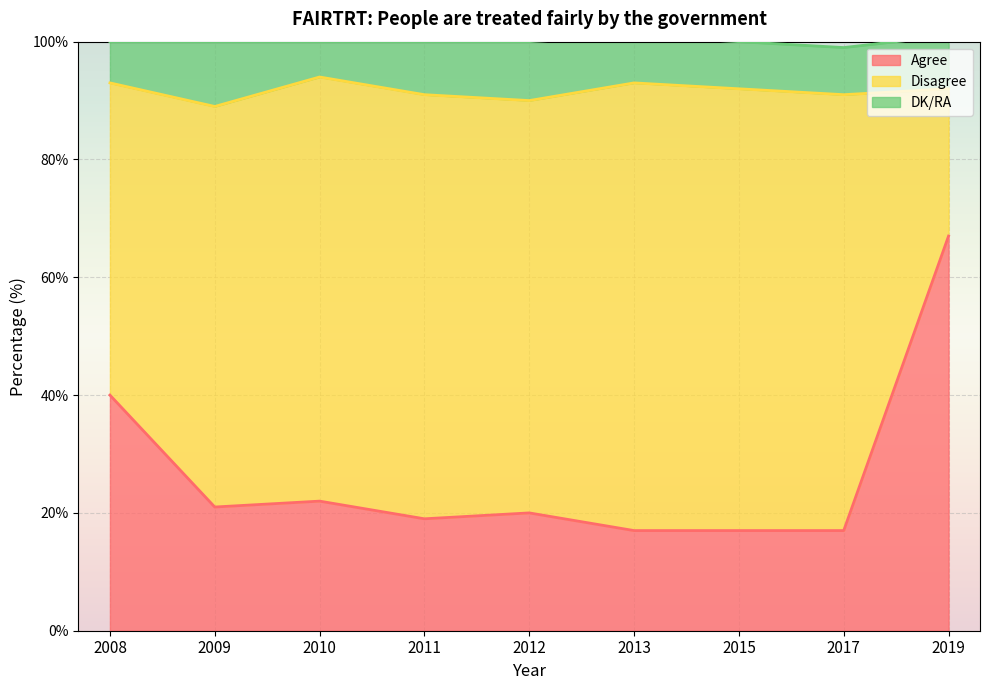

Is the value of DK/RA at 2010 greater than the value of Disagree at 2013?

No